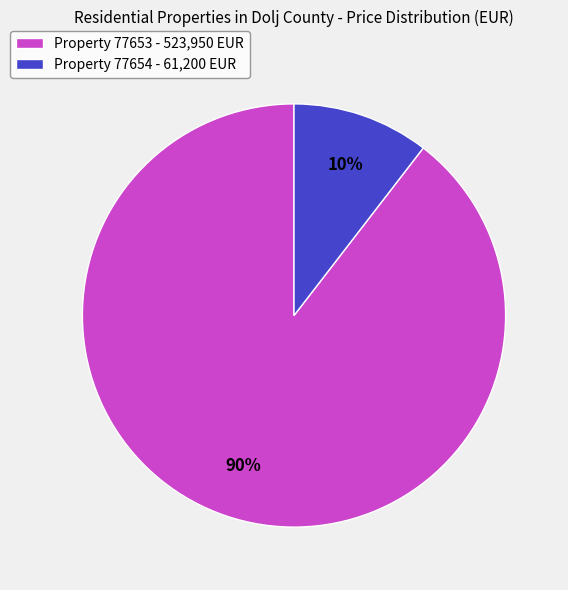

How many slices are in this pie chart?

2